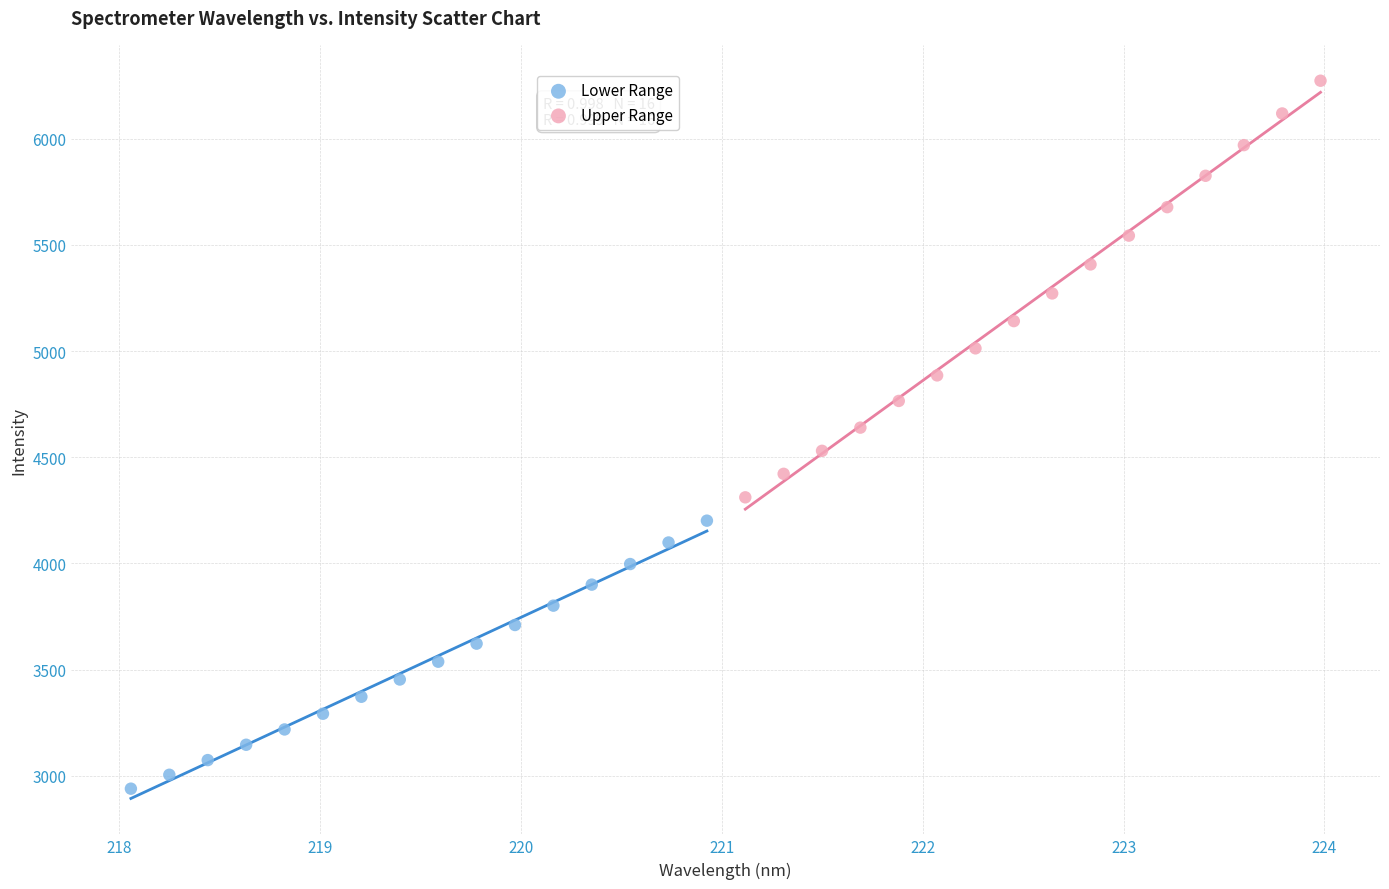

Which series contains the highest Y value?

Upper Range